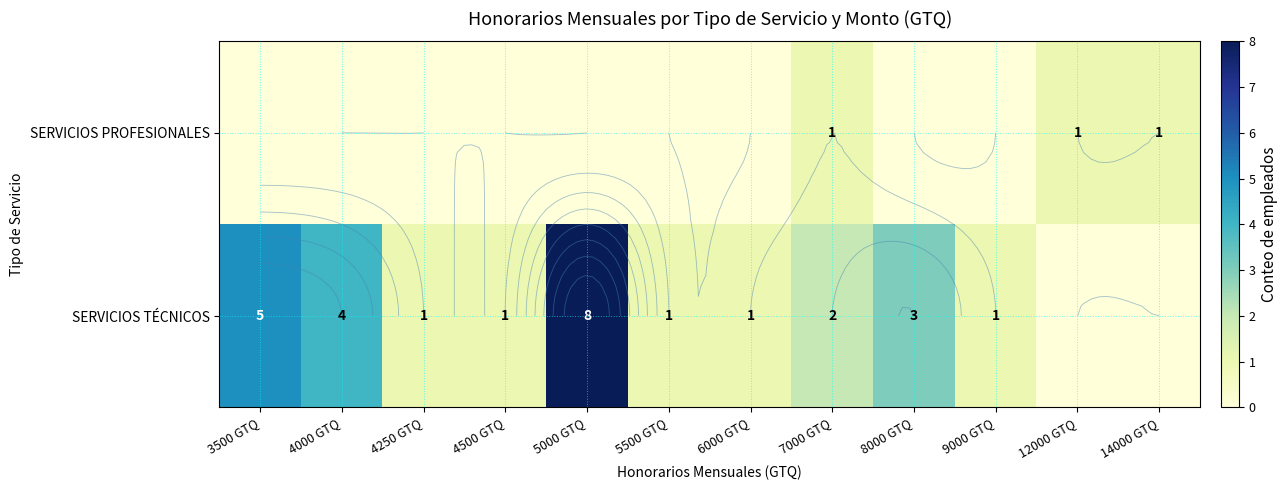

At which label does SERVICIOS PROFESIONALES reach its minimum?

3500 GTQ